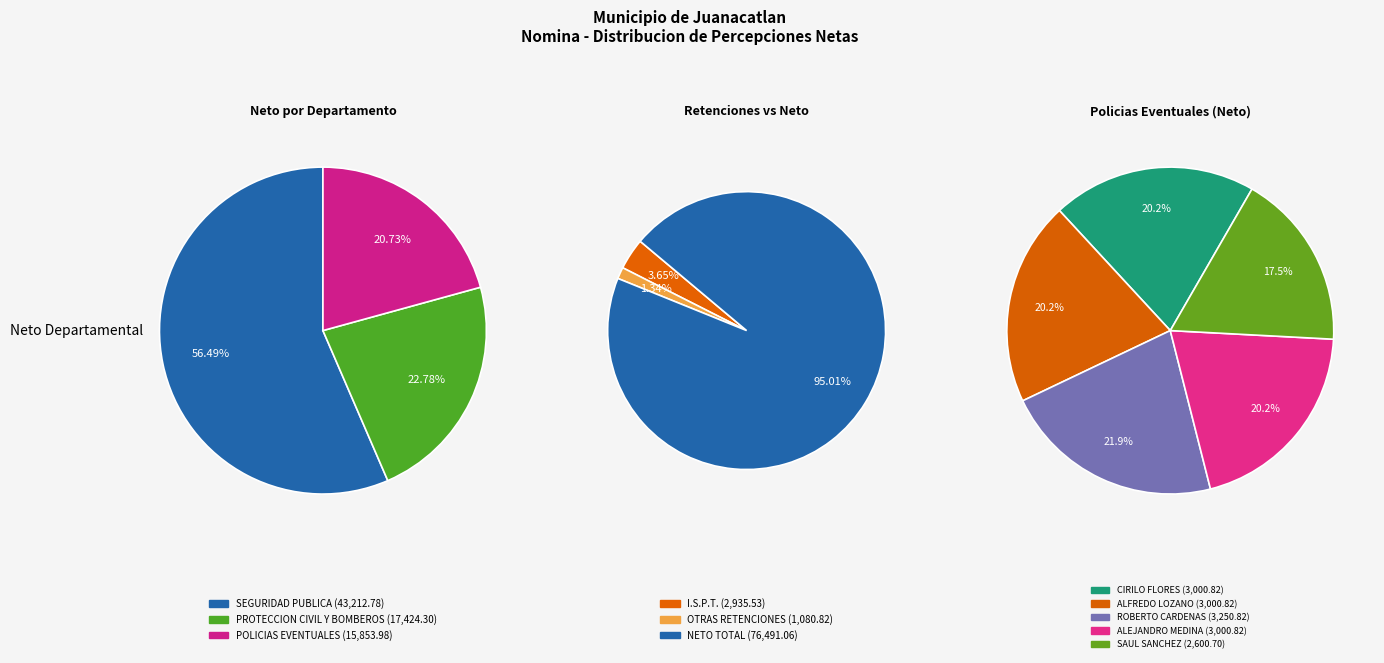

What is the smallest slice in the pie chart?

OTRAS RETENCIONES